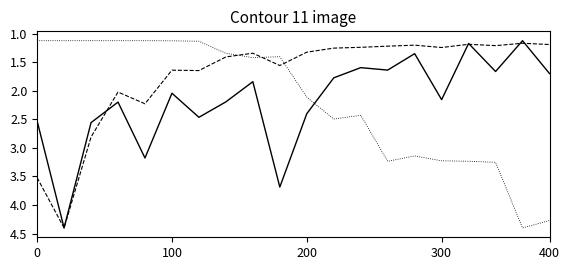

What is the smallest value displayed?

1.1